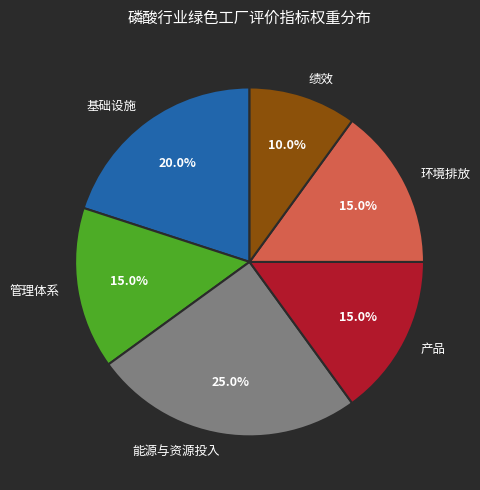

Which has a higher value, 绩效 or 环境排放?

环境排放